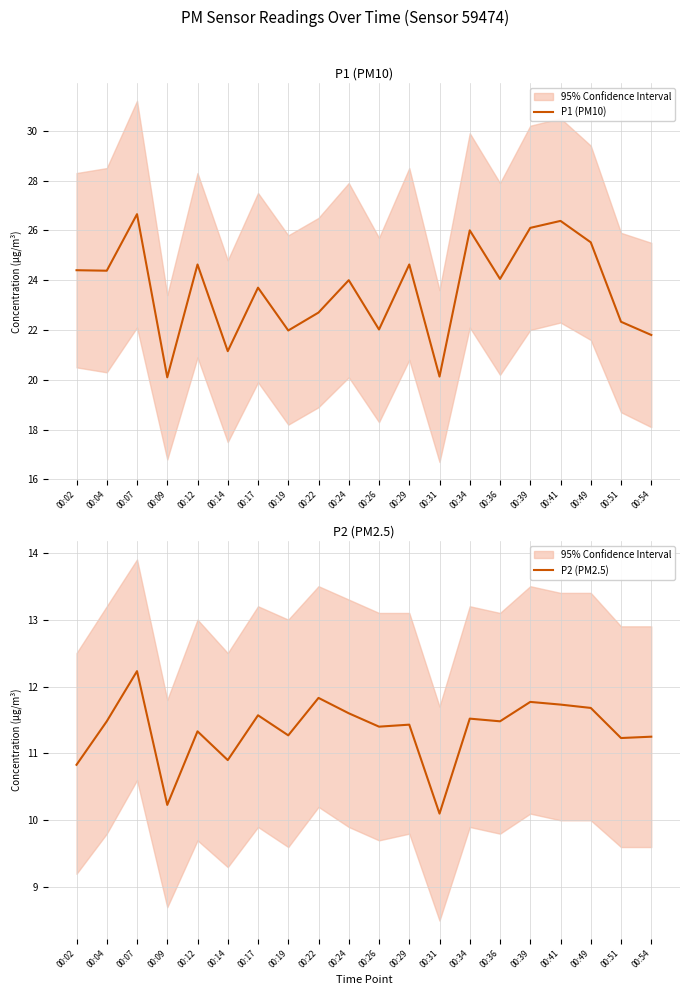

What is the difference between the highest and lowest values at 00:02?

13.6